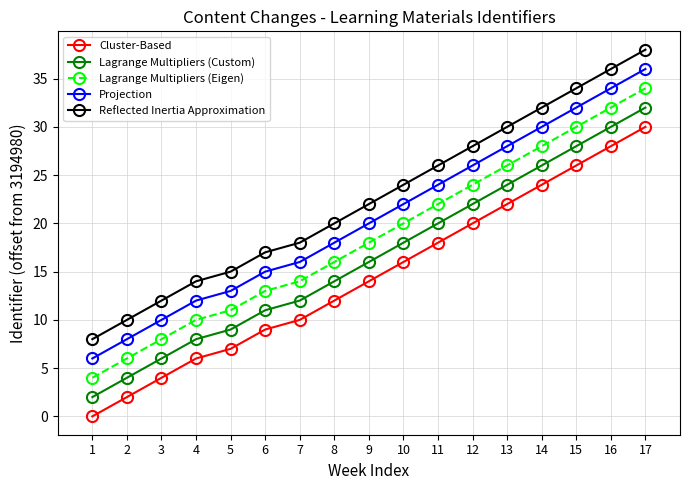

Reading left to right, list all the values displayed in this chart.

Cluster-Based: 1=0	2=2	3=4	4=6	5=7	6=9	7=10	8=12	9=14	10=16	11=18	12=20	13=22	14=24	15=26	16=28	17=30
Lagrange Multipliers (Custom): 1=2	2=4	3=6	4=8	5=9	6=11	7=12	8=14	9=16	10=18	11=20	12=22	13=24	14=26	15=28	16=30	17=32
Lagrange Multipliers (Eigen): 1=4	2=6	3=8	4=10	5=11	6=13	7=14	8=16	9=18	10=20	11=22	12=24	13=26	14=28	15=30	16=32	17=34
Projection: 1=6	2=8	3=10	4=12	5=13	6=15	7=16	8=18	9=20	10=22	11=24	12=26	13=28	14=30	15=32	16=34	17=36
Reflected Inertia Approximation: 1=8	2=10	3=12	4=14	5=15	6=17	7=18	8=20	9=22	10=24	11=26	12=28	13=30	14=32	15=34	16=36	17=38